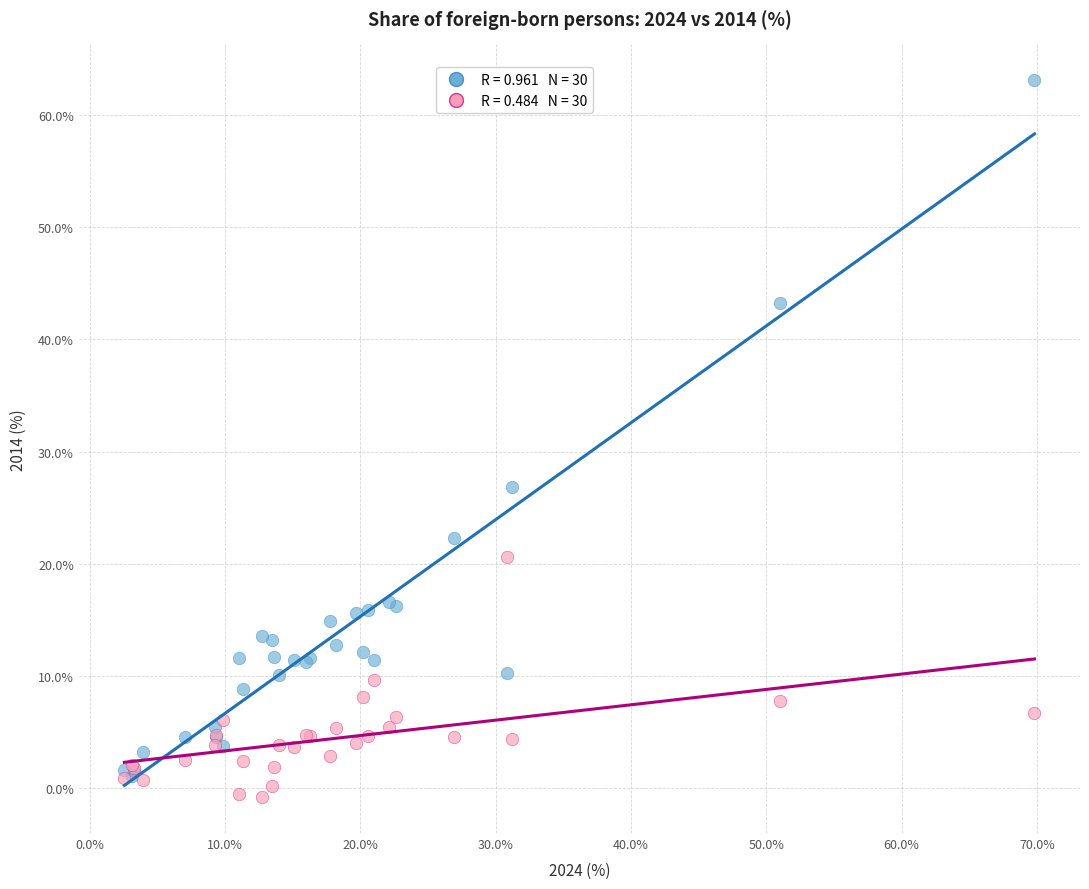

Across all series, what Y value is closest to 31?

26.8